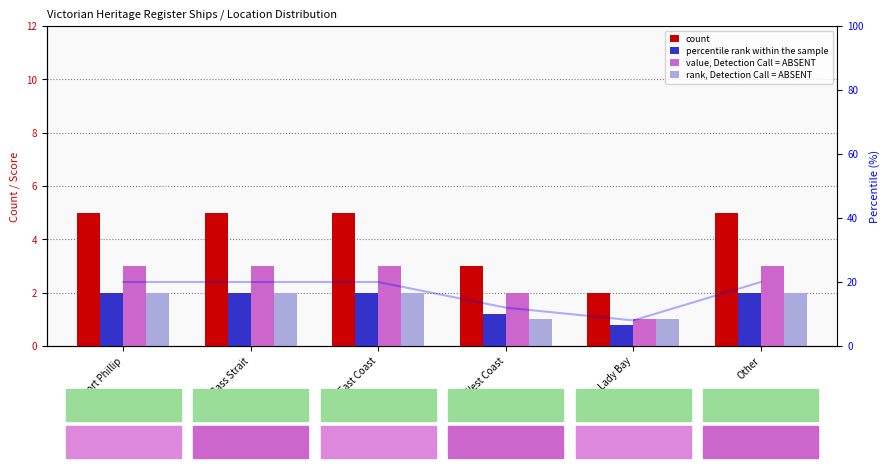

What is the label of the 4th bar from the right?

East Coast